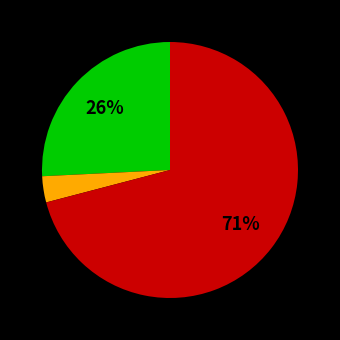

Is there any slice that represents more than half of the pie?

Yes